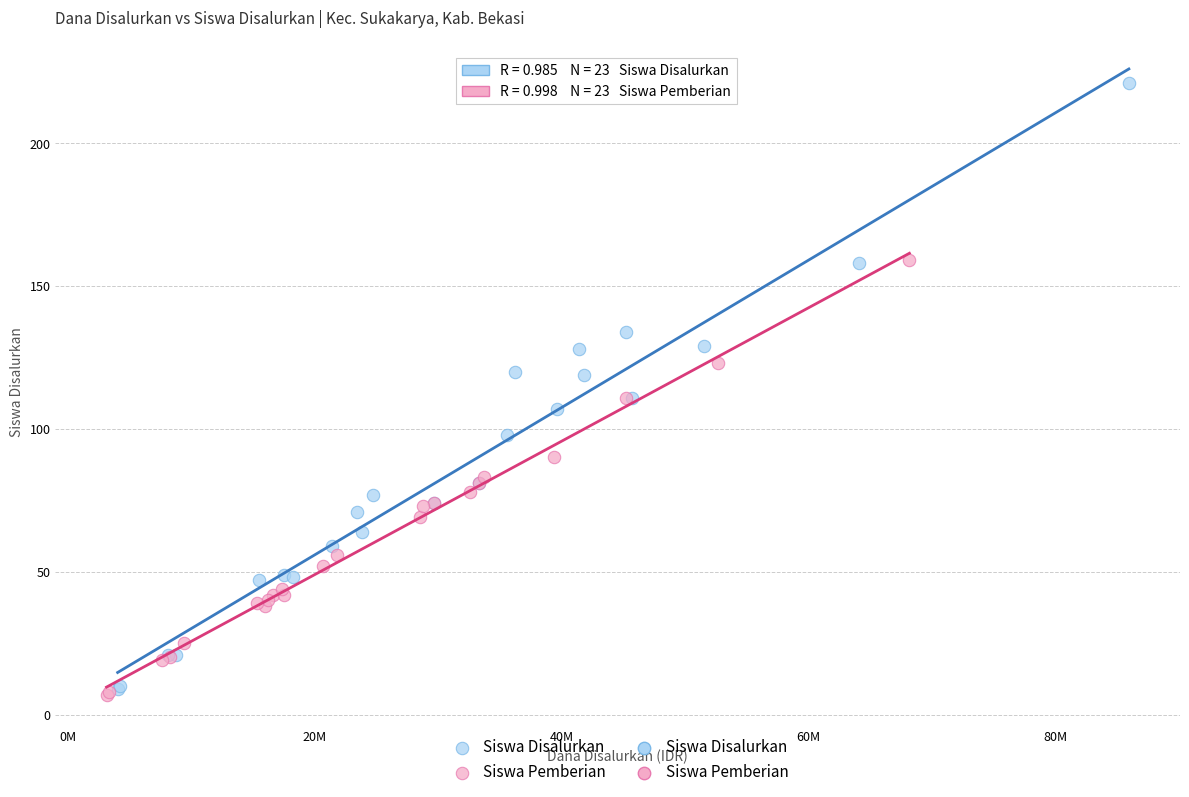

Which series reaches the minimum Y coordinate?

Siswa Pemberian